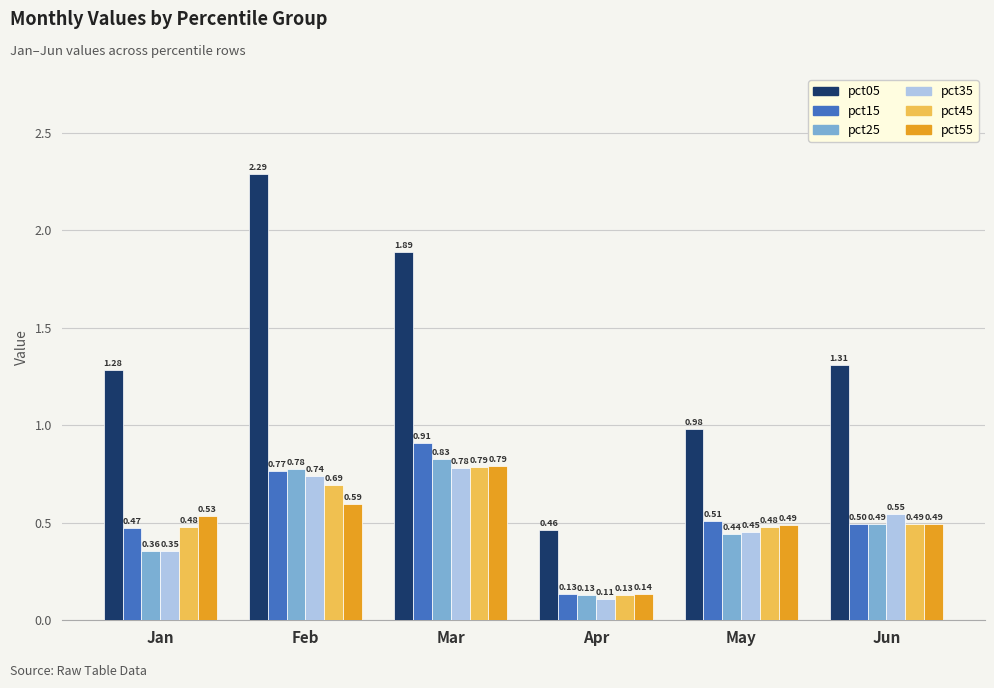

Count the number of data series in this chart.

6